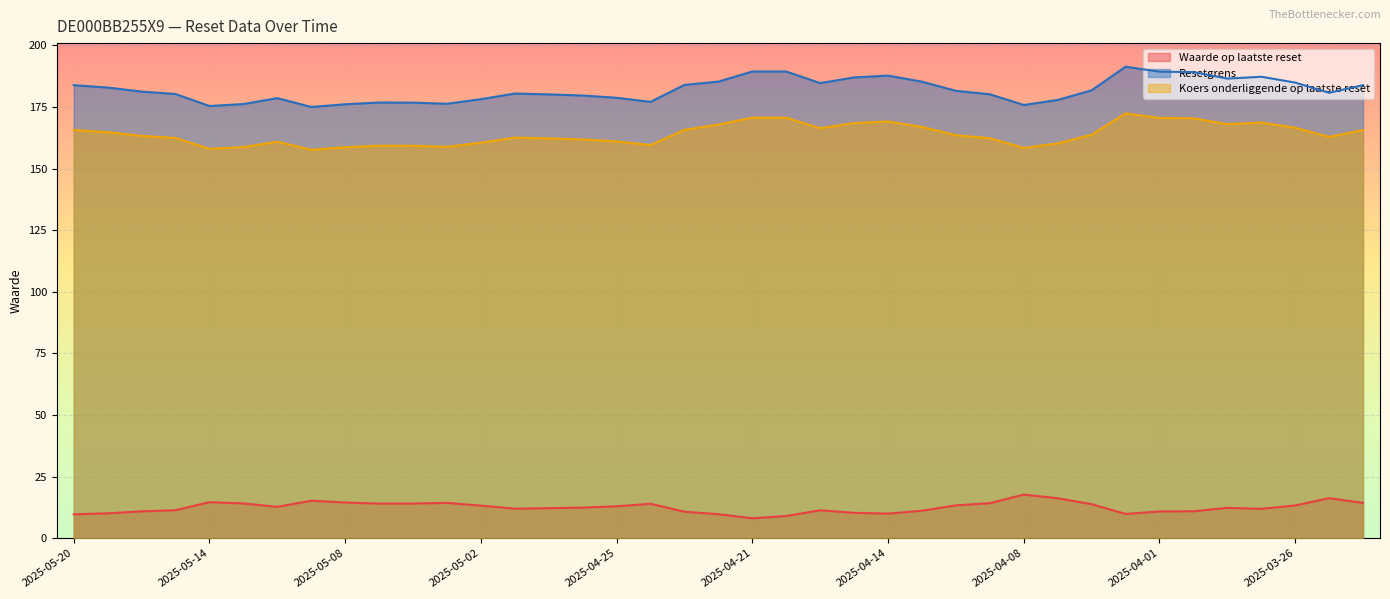

At which category does the chart reach its minimum across all series?

2025-04-21